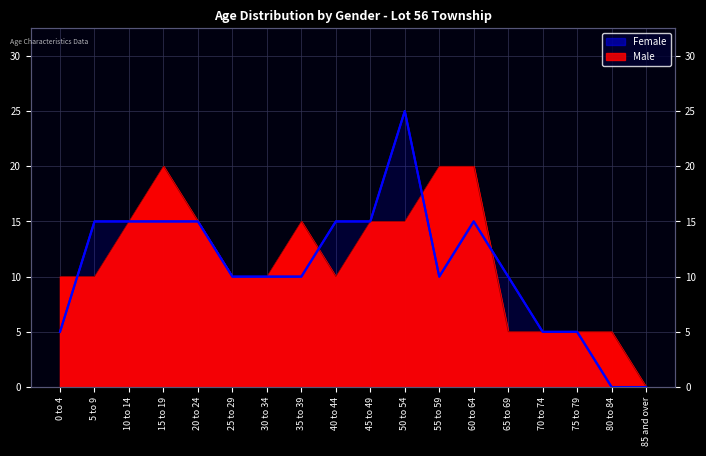

The Female series shows 5 at 30 to 34. True or false?

False